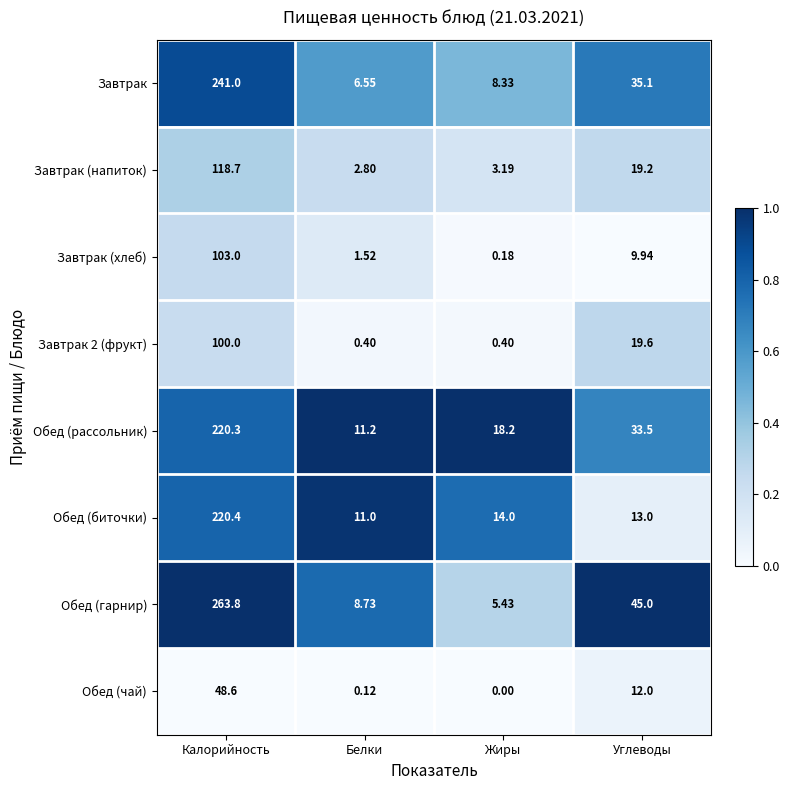

Between Жиры and Углеводы, which series saw the biggest shift?

Обед (гарнир)